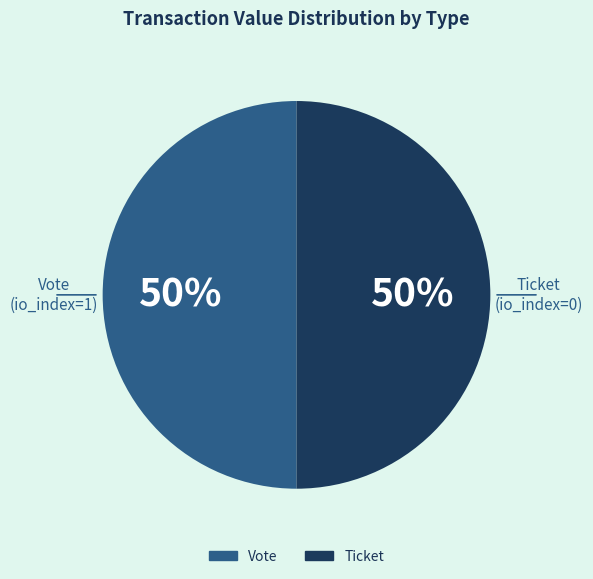

To the nearest percent, what is the average slice percentage?

50%